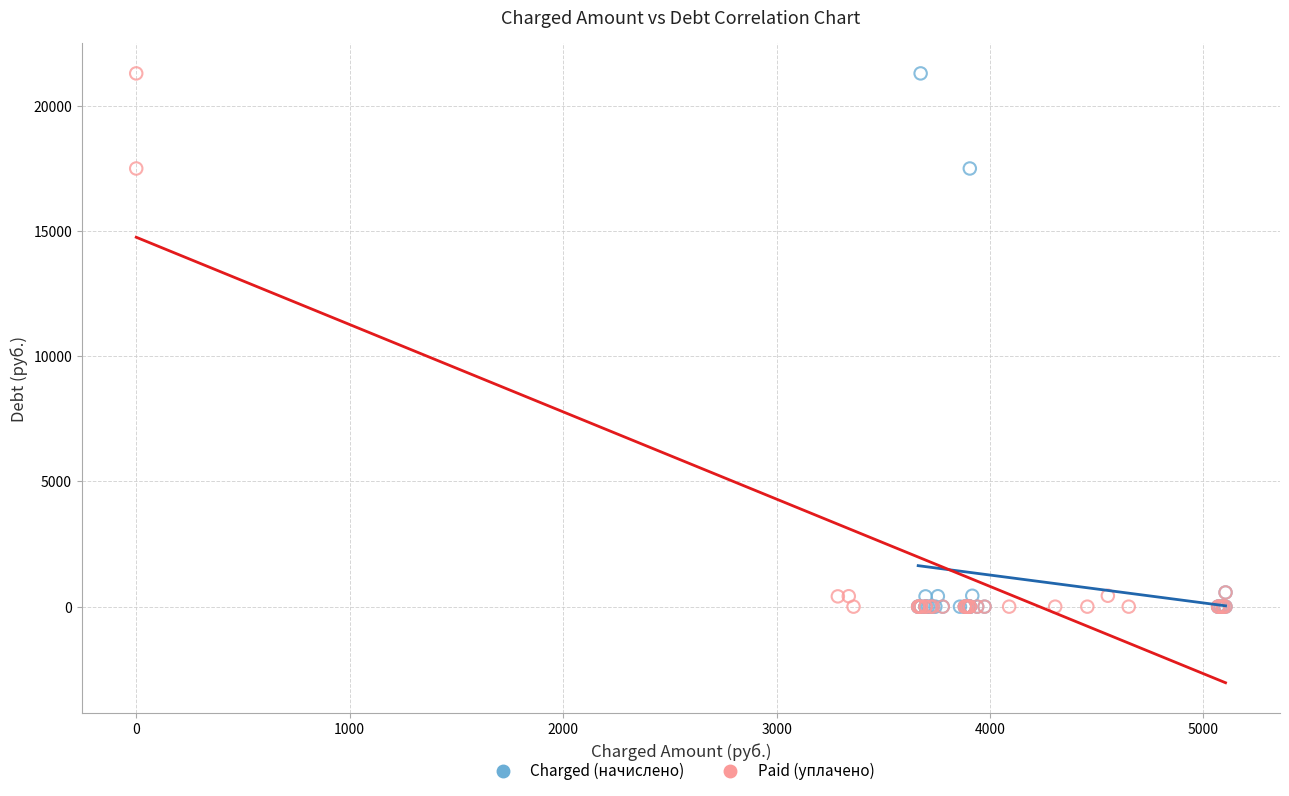

What are all the series names shown in the legend?

Charged (начислено), Paid (уплачено)